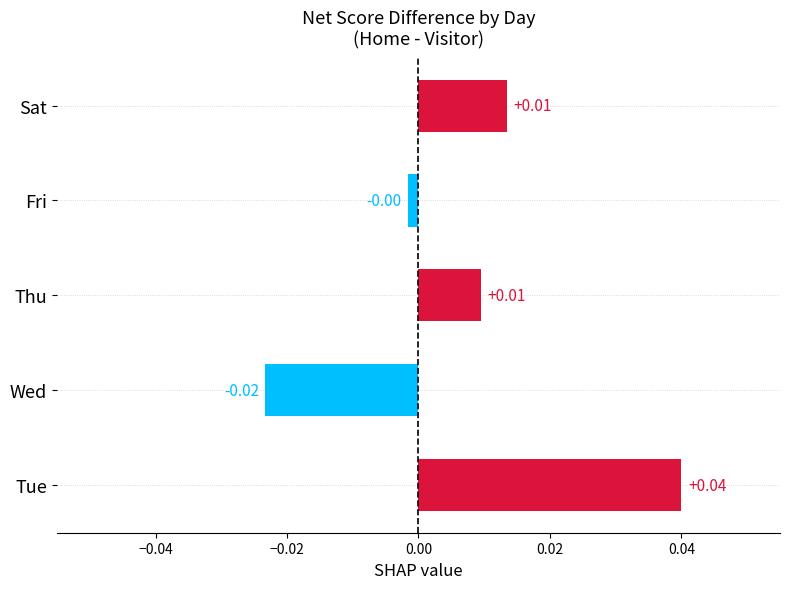

Which label corresponds to the smallest value in the chart?

Wed